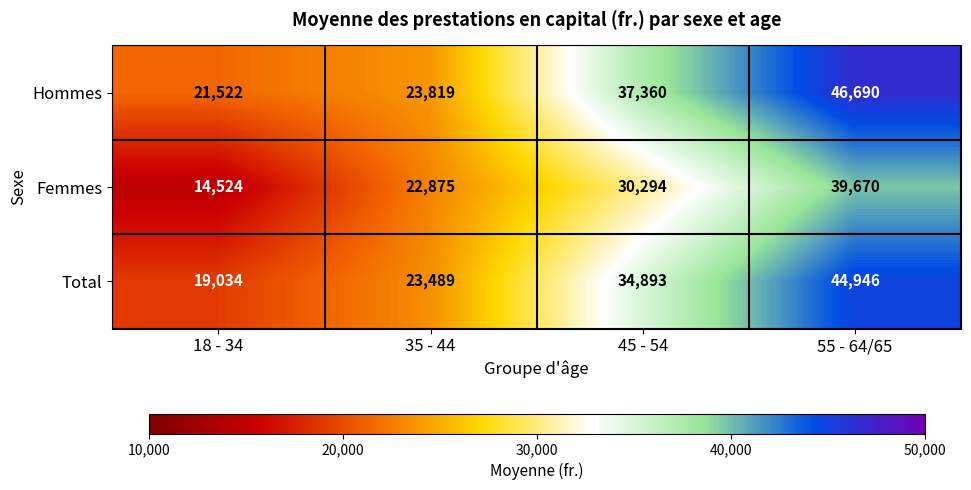

List the series in order of their overall mean, lowest first.

Femmes, Total, Hommes